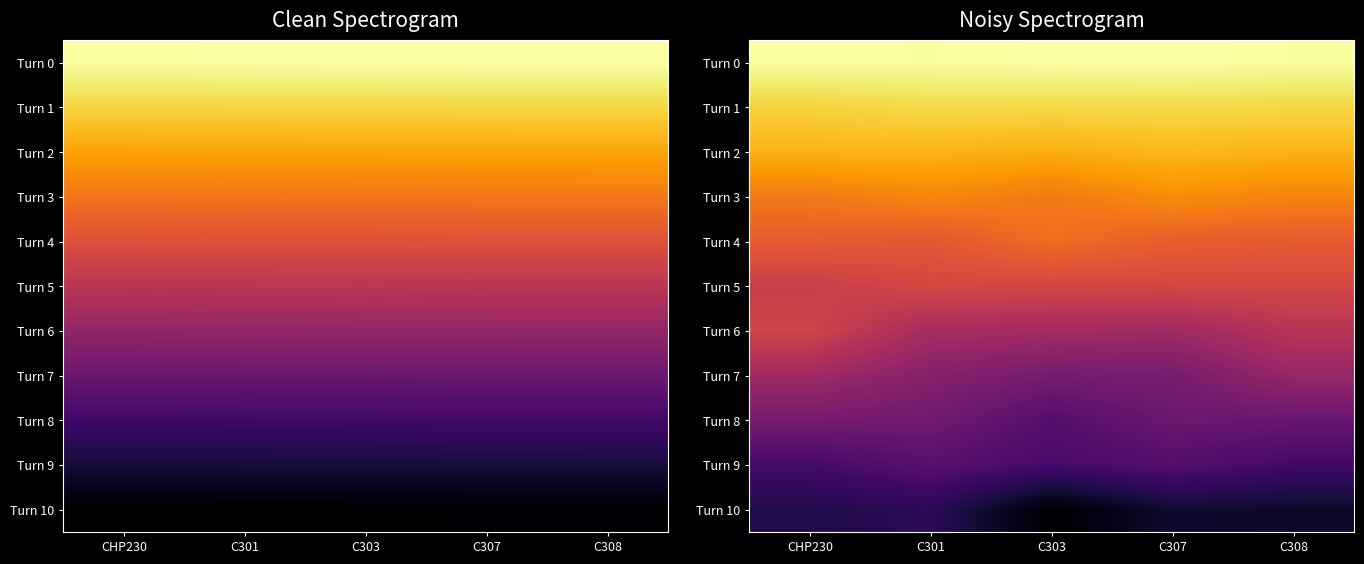

How many categories are shown in the chart?

5